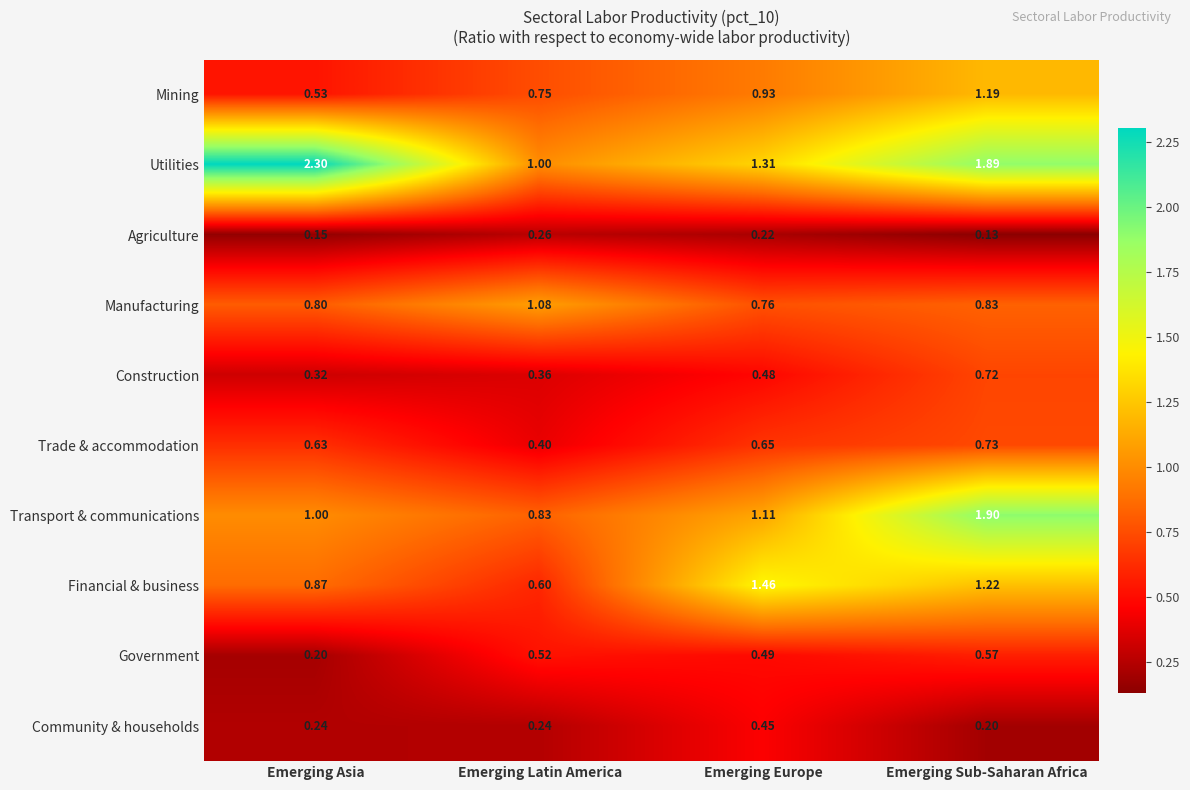

Which category has the lowest value across all series?

Emerging Sub-Saharan Africa